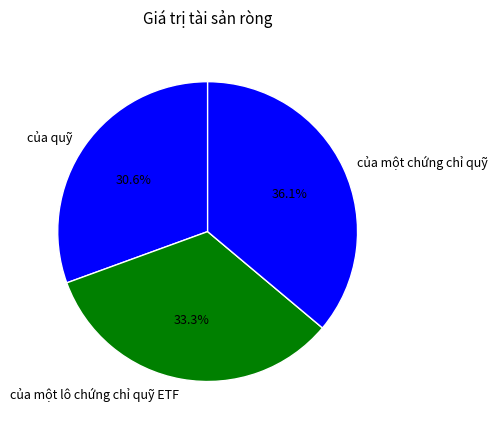

True or false: của quỹ accounts for 31% of the total.

True